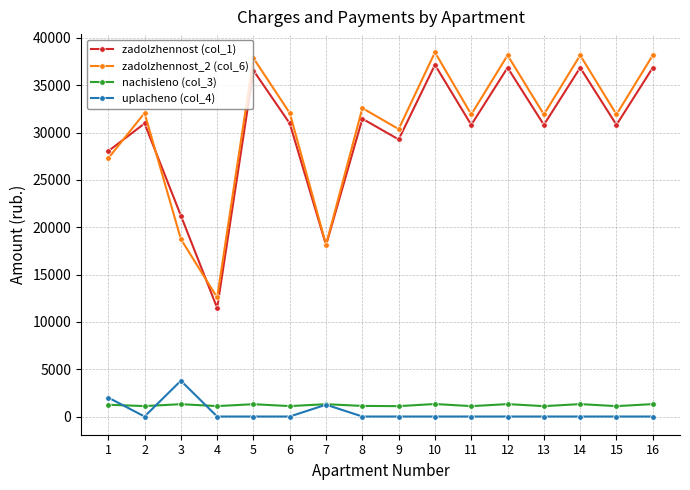

True or false: nachisleno (col_3) and zadolzhennost (col_1) cross at least once.

False